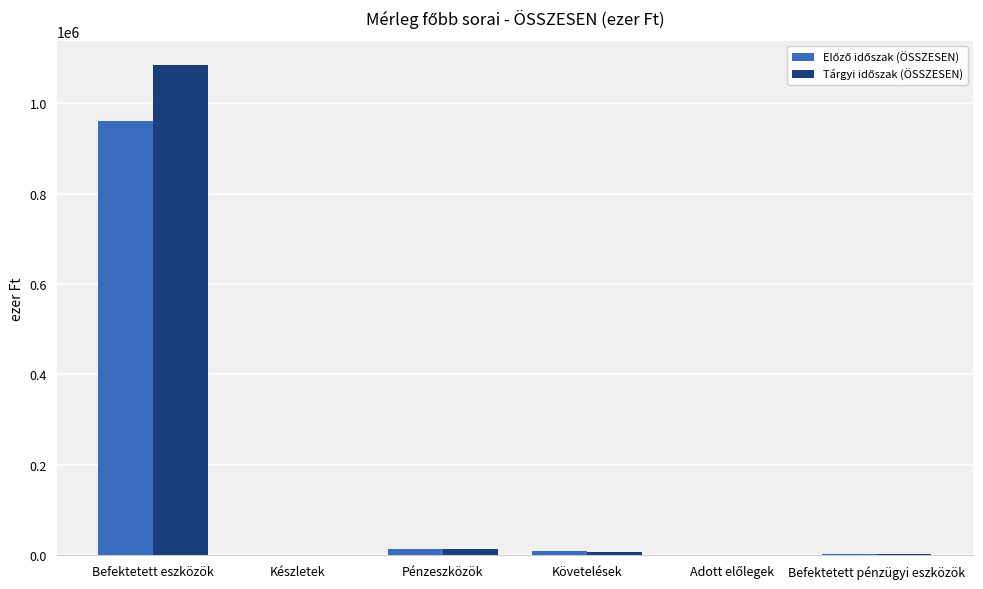

At which category does the chart reach its peak across all series?

Befektetett eszközök